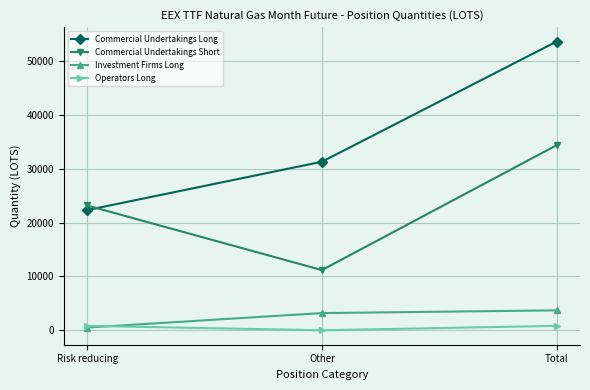

At which label does Commercial Undertakings Short reach its peak?

Total